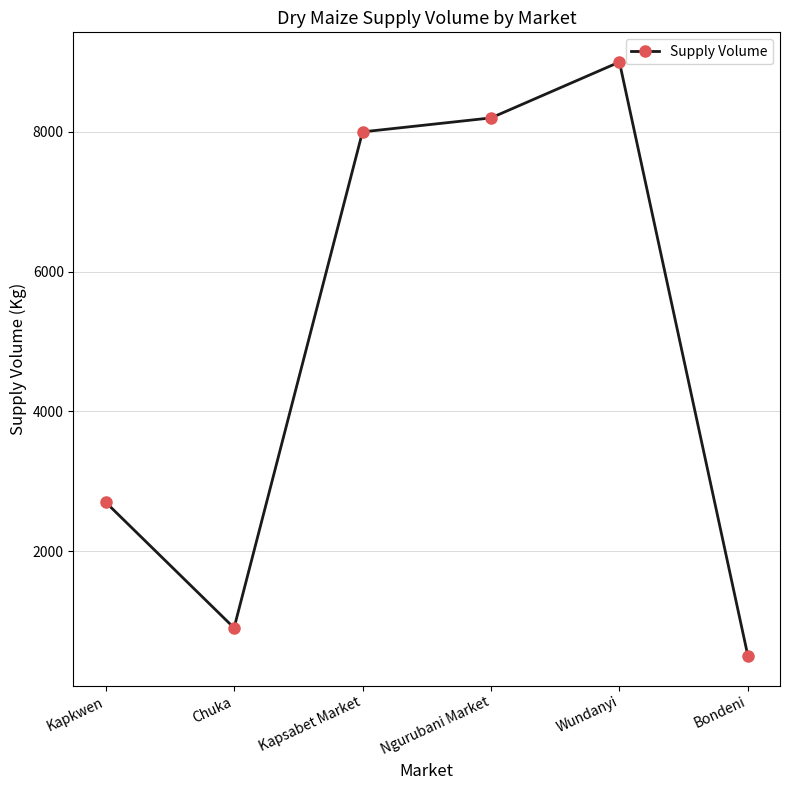

Reading left to right, transcribe all the data shown in this chart.

Kapkwen=2700	Chuka=900	Kapsabet Market=8000	Ngurubani Market=8200	Wundanyi=9000	Bondeni=500